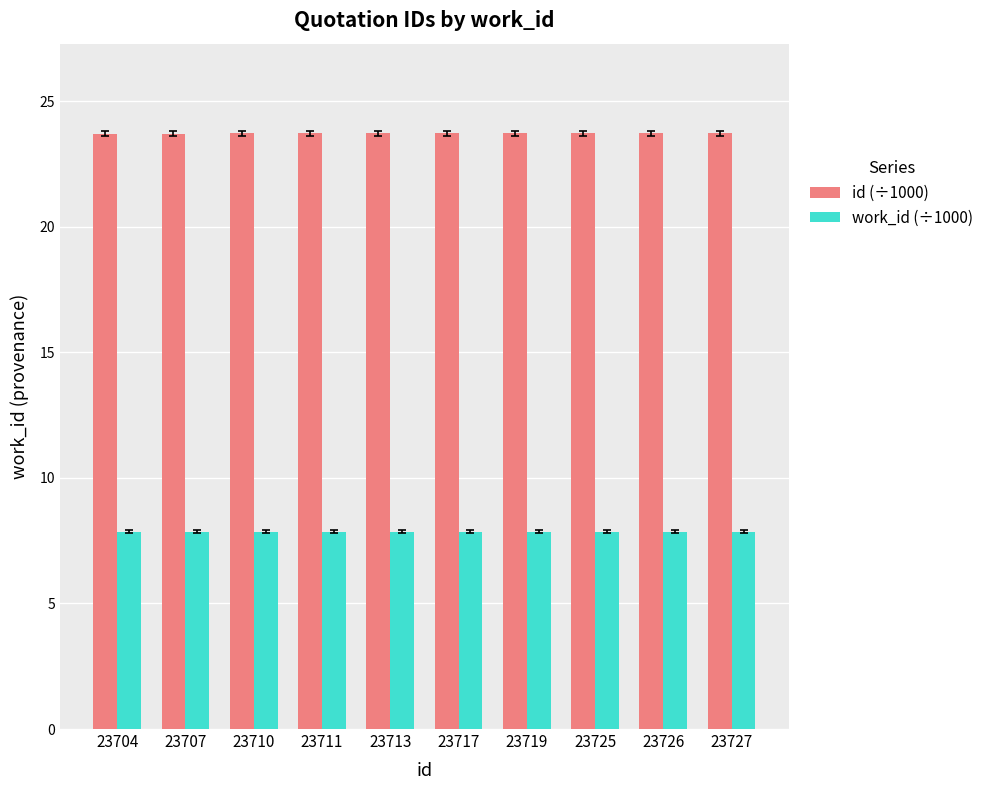

Rank the series by their maximum value, from lowest to highest.

work_id (÷1000), id (÷1000)